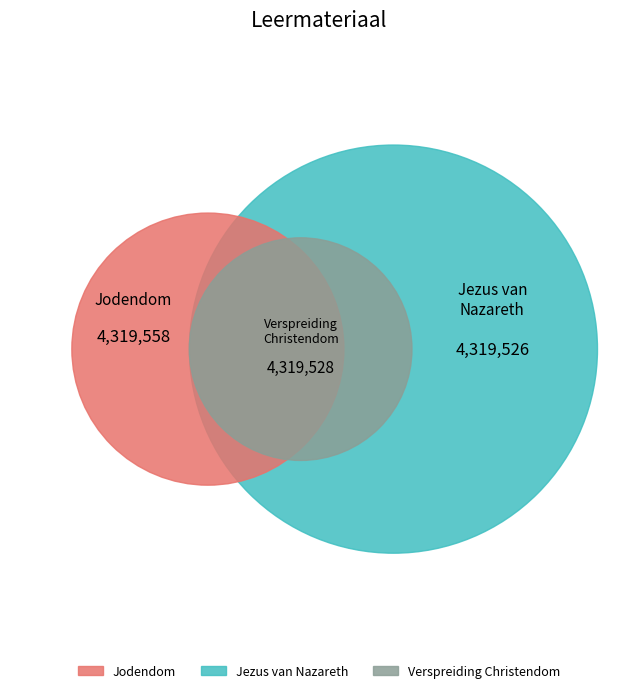

Which category has the biggest portion of the pie?

Jodendom